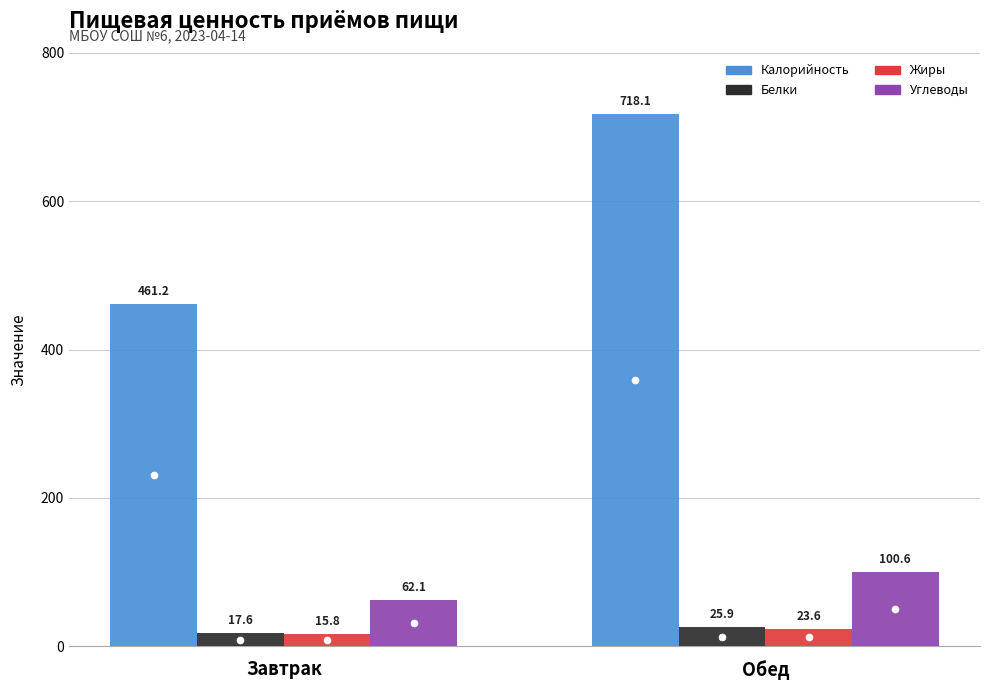

The Калорийность series shows 718.1 at Обед. True or false?

True